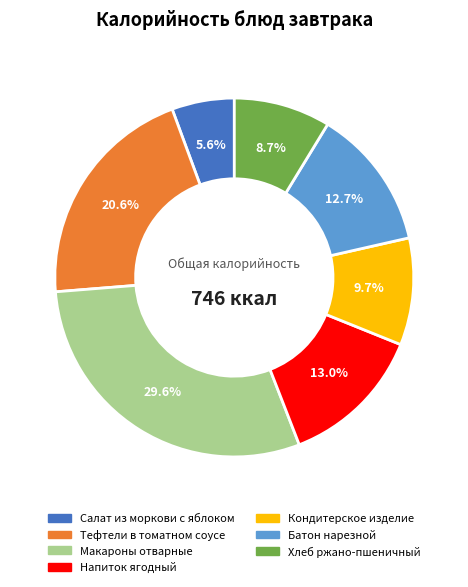

Is Макароны отварные the majority of the pie?

No